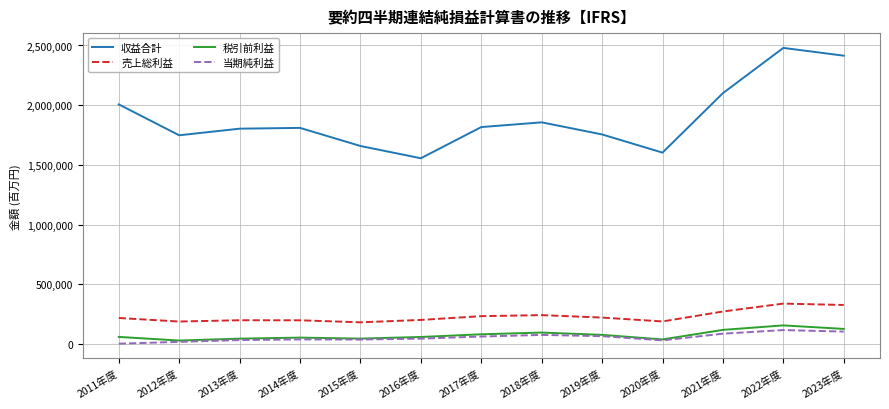

What is the highest value of the 売上総利益 series?

337567